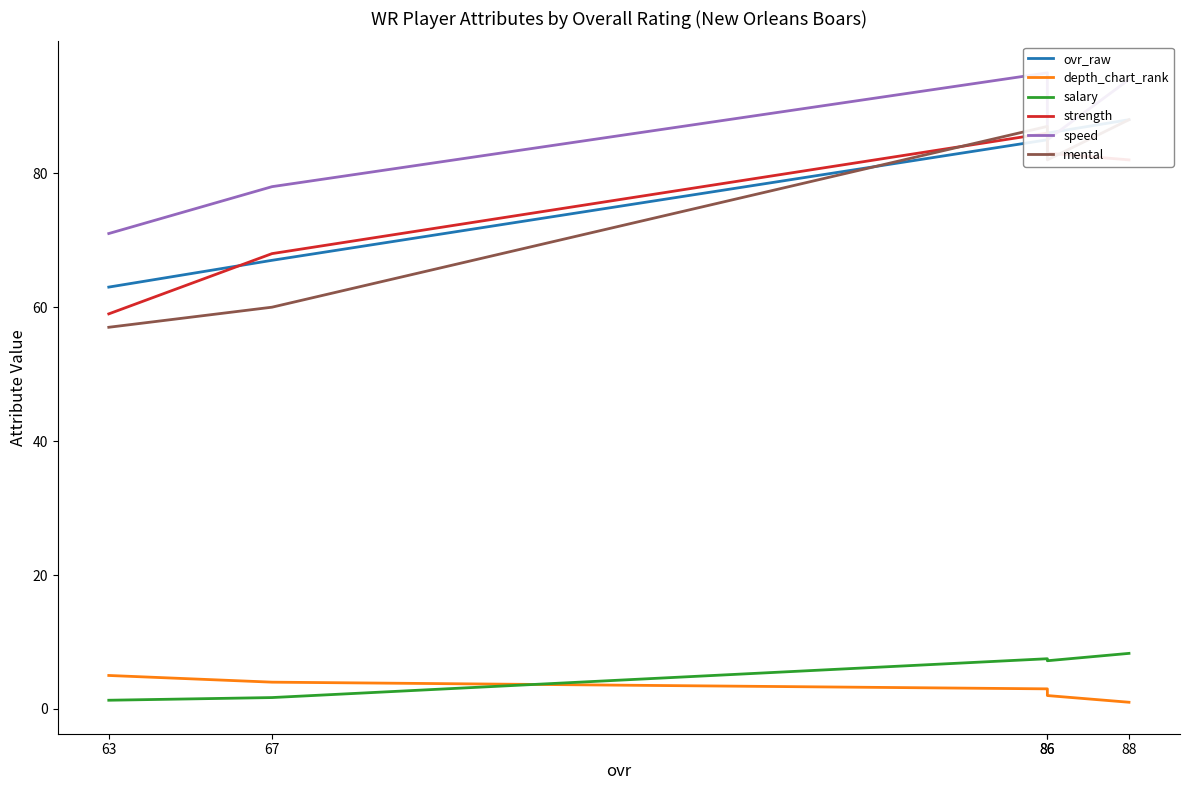

What are all the series names shown in the legend?

ovr_raw, depth_chart_rank, salary, strength, speed, mental